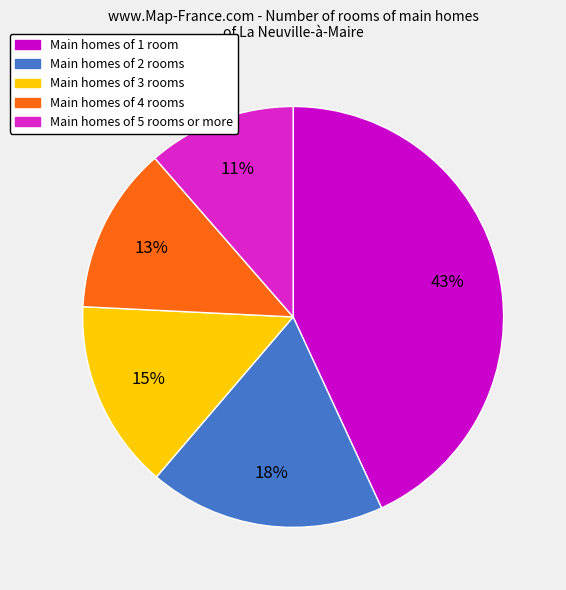

How many slices are in this pie chart?

5